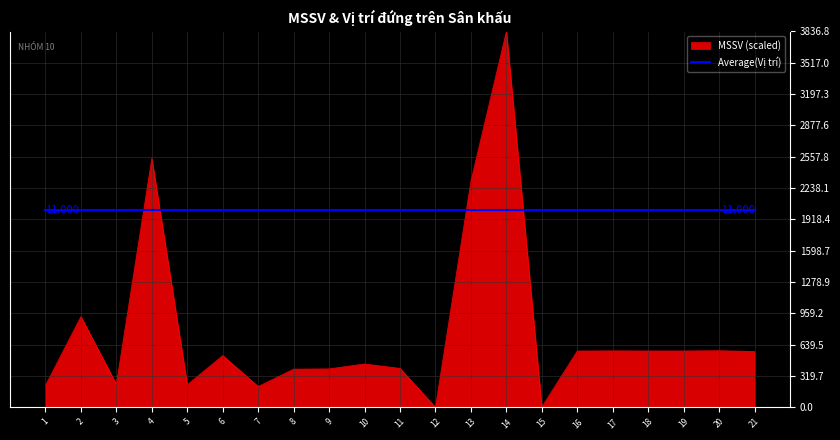

Which series changed the most between 12 and 18?

MSSV (scaled)